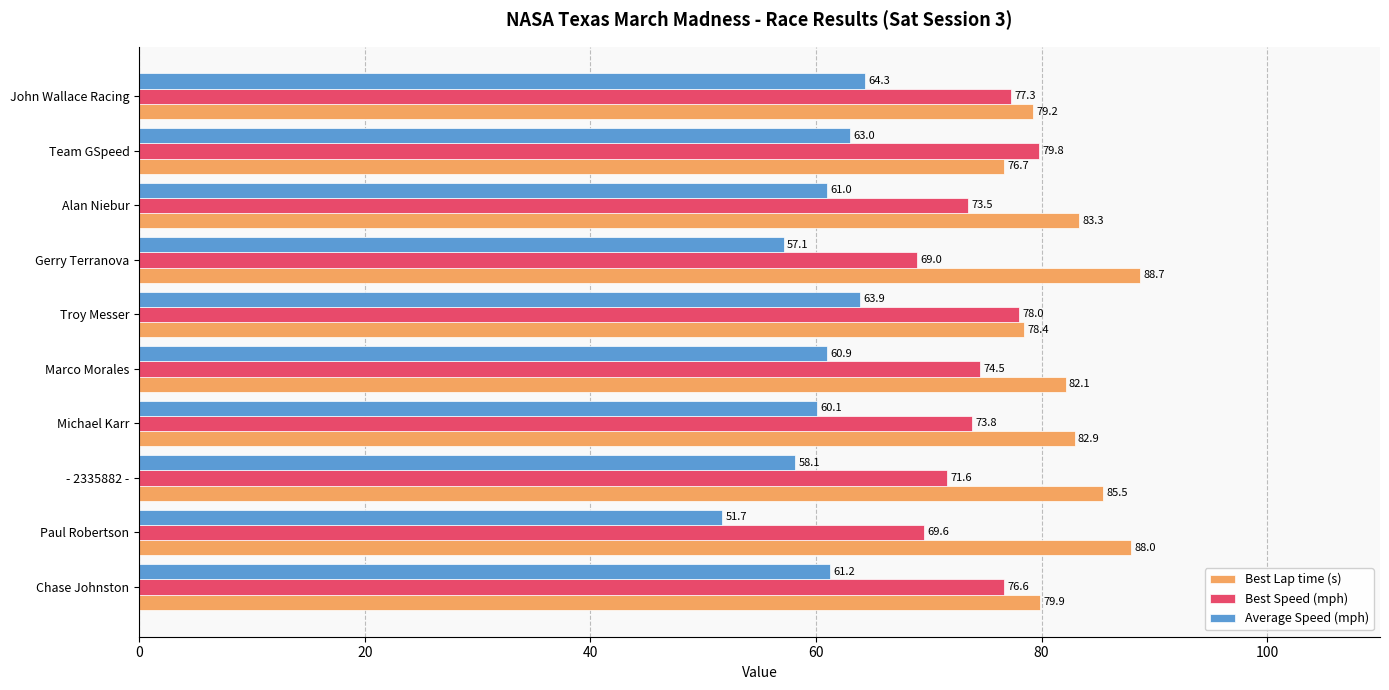

Rank the series at Michael Karr from lowest to highest value.

Average Speed (mph), Best Speed (mph), Best Lap time (s)